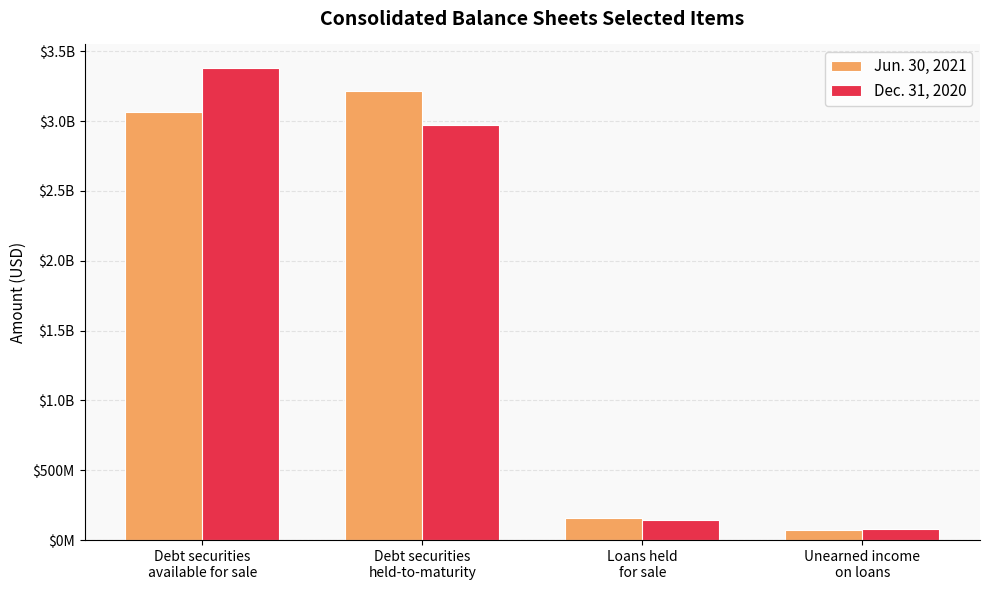

What is the difference between the maximum and minimum values in the Dec. 31, 2020 series?

3303000000